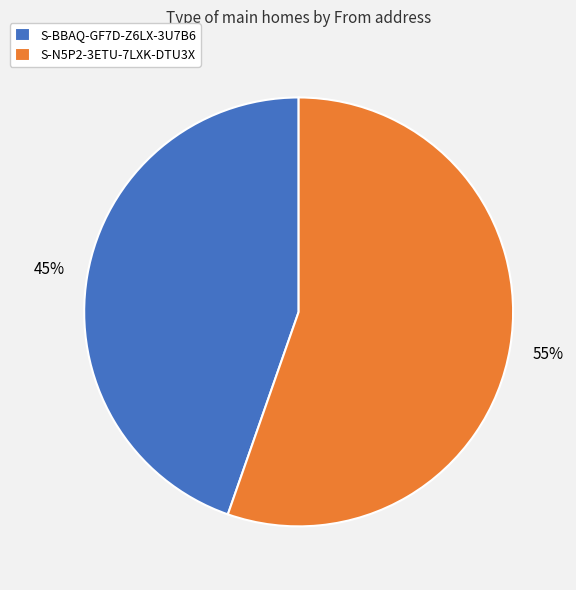

True or false: S-BBAQ-GF7D-Z6LX-3U7B6 accounts for 50% of the total.

False